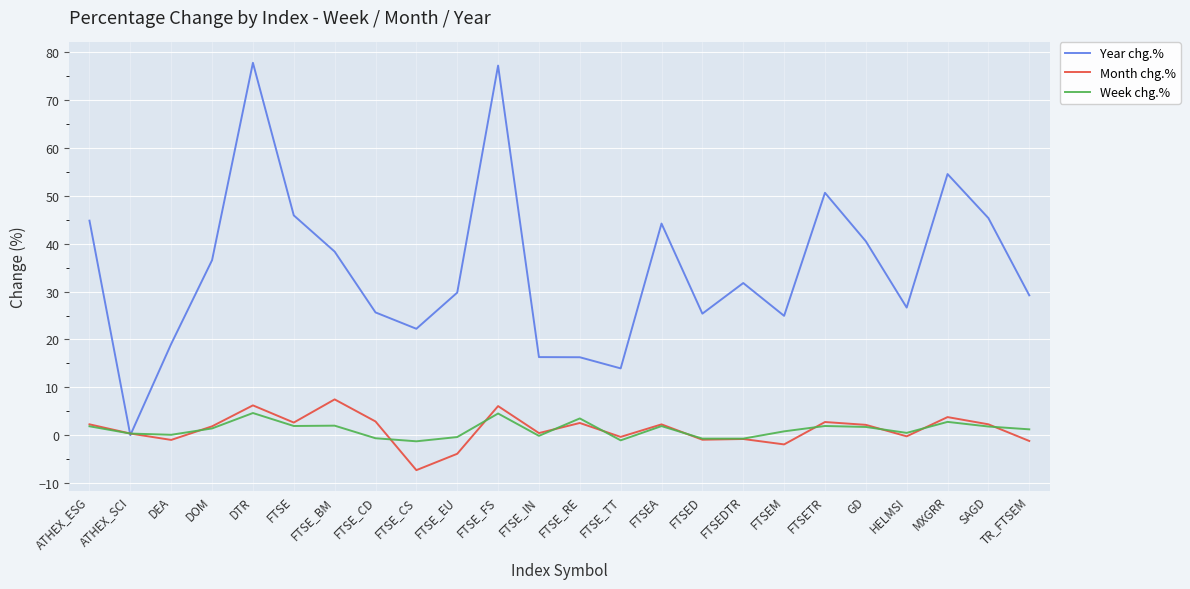

The Year chg.% series shows 28.1 at FTSE_IN. True or false?

False